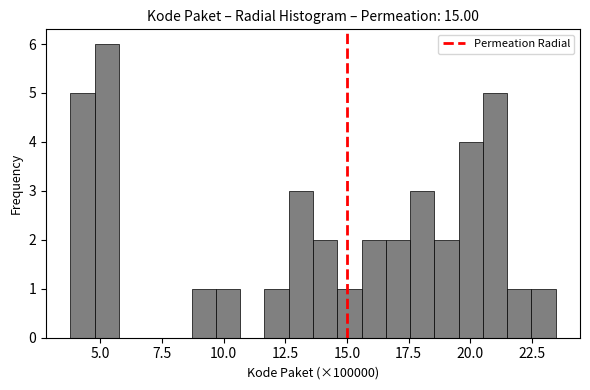

Read against the x-axis, roughly where is the centre of the tallest bar?

5.5